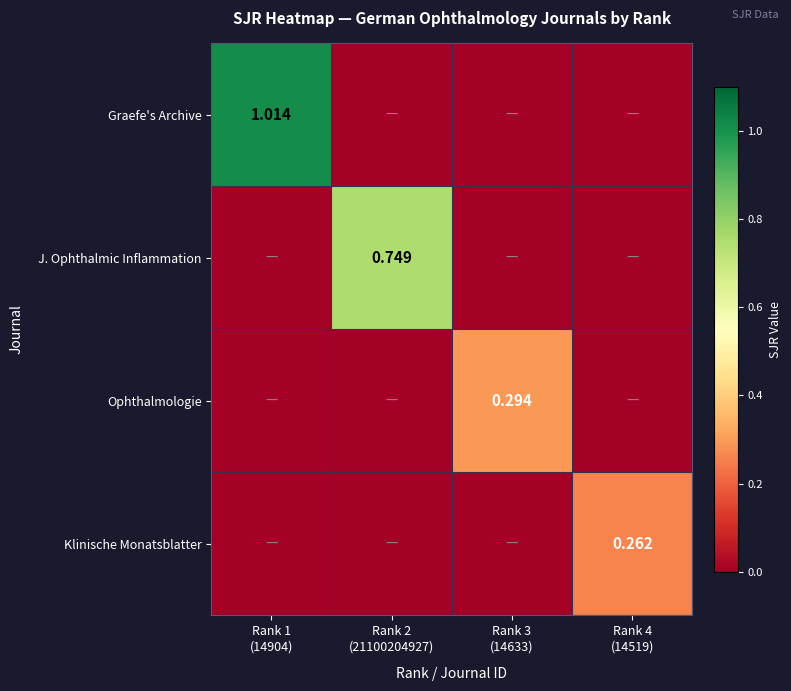

Is it true that Klinische Monatsblatter equals -0.1 at Rank 2 (21100204927)?

False